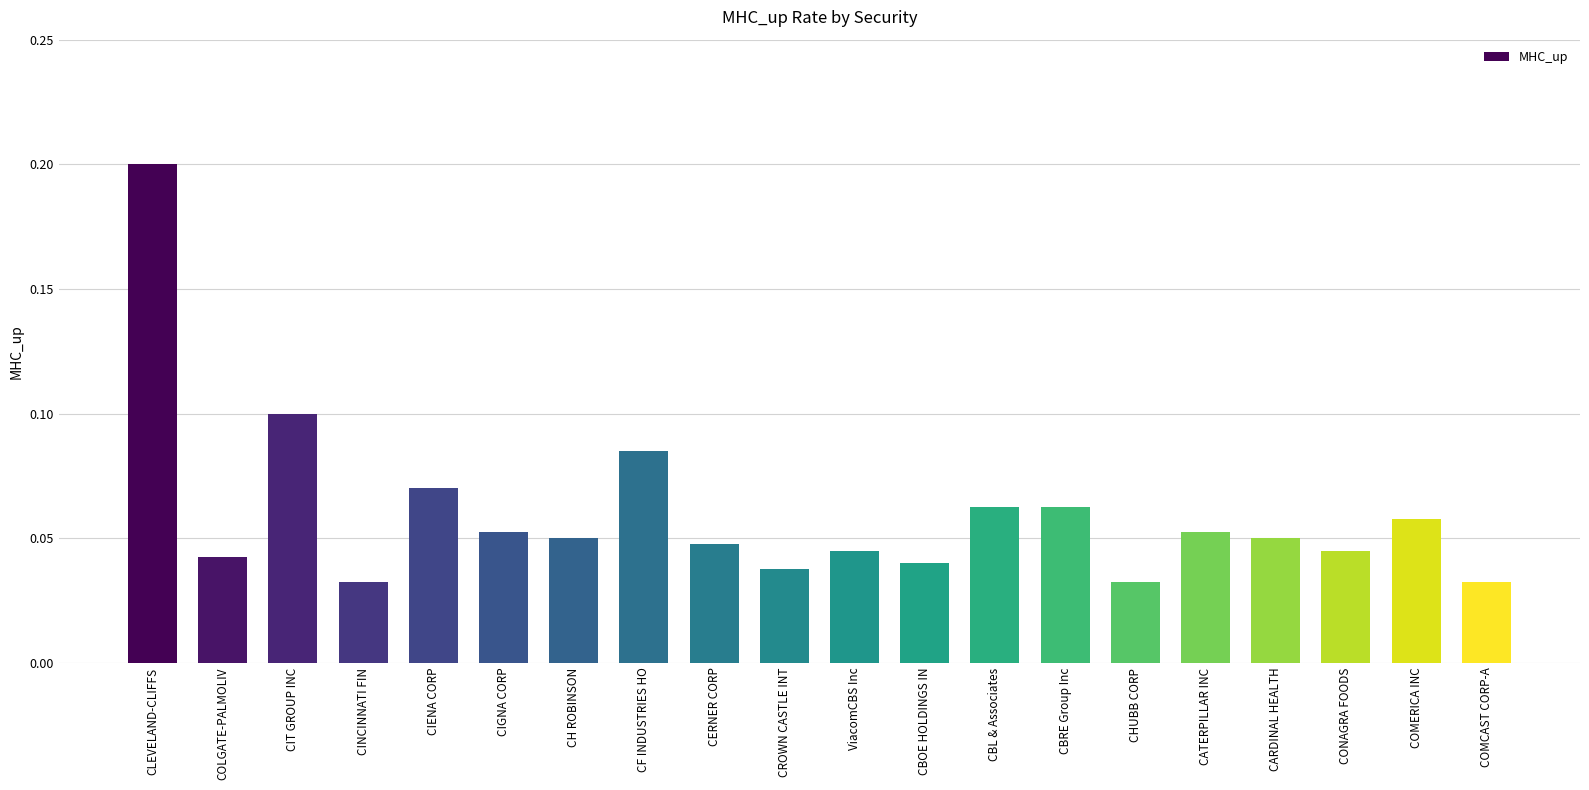

Are the bars grouped side by side (vs. stacked)?

No